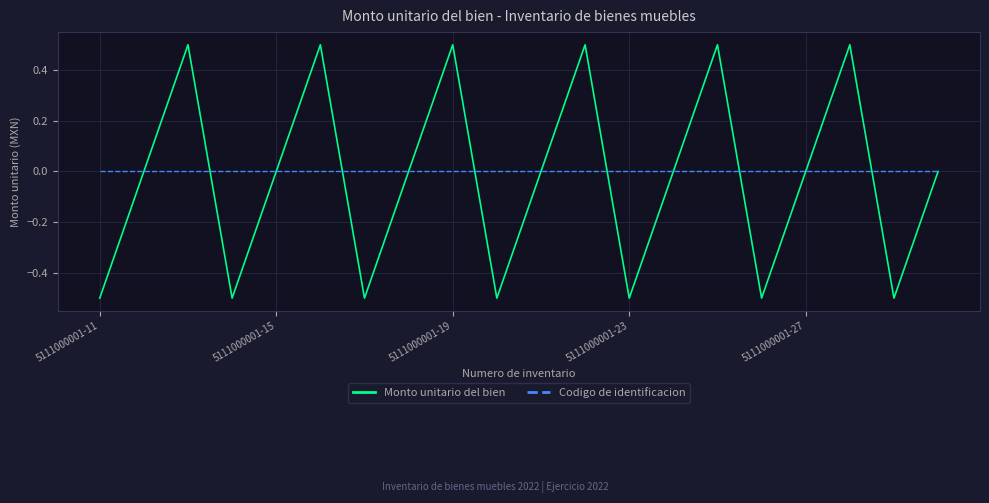

Rank the series by their maximum value, from lowest to highest.

Codigo de identificacion, Monto unitario del bien